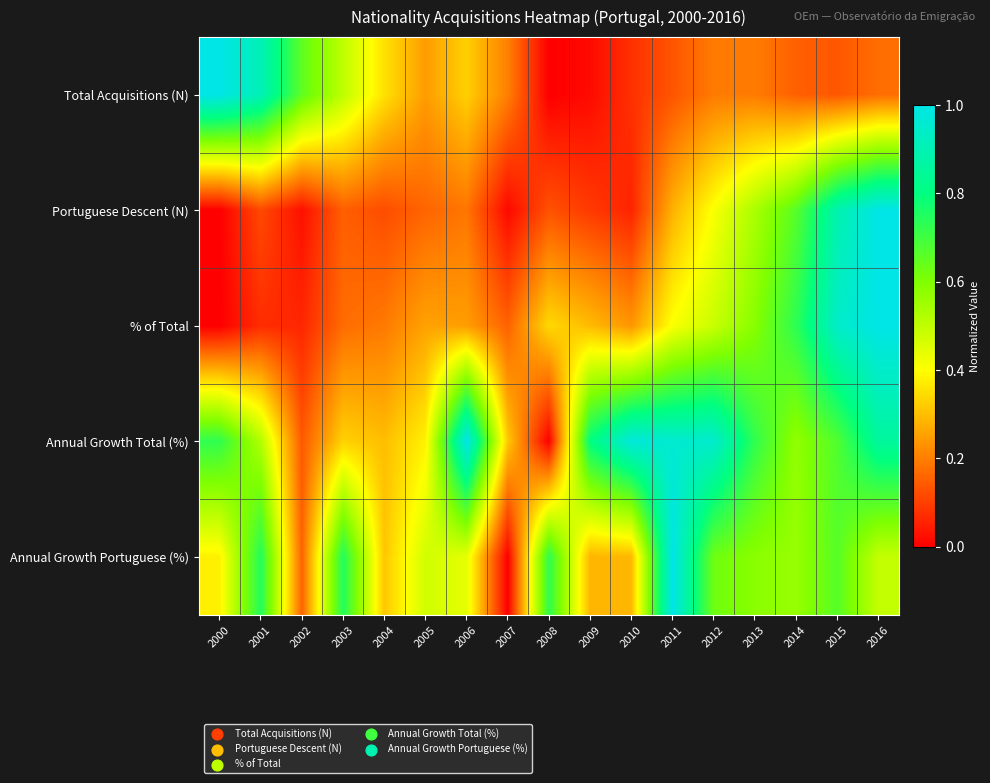

How many series are shown in this chart?

5